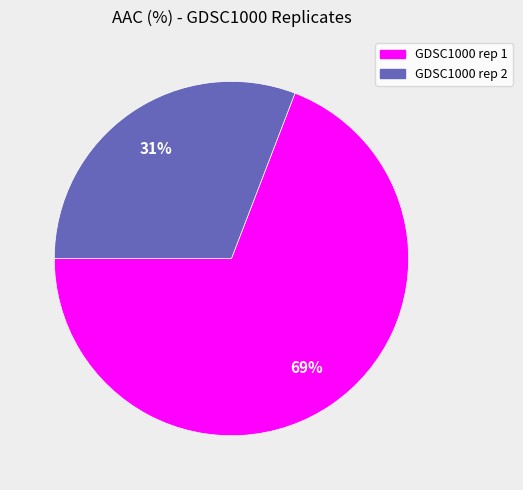

What percentage is the GDSC1000 rep 1 slice, to the nearest percent?

69%